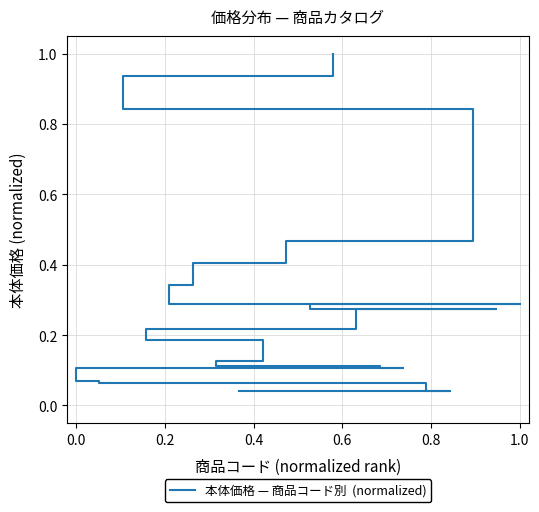

Does the chart have visible grid lines?

Yes